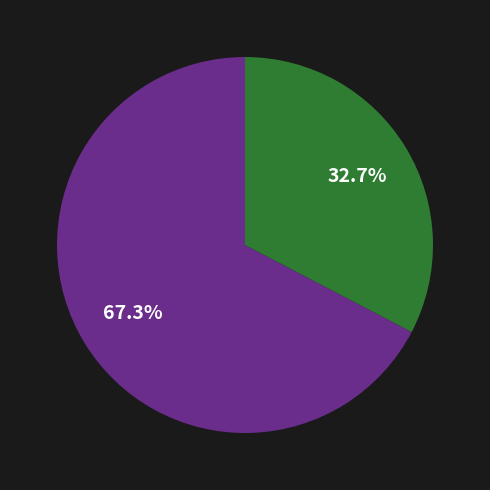

Does any single category account for the majority?

Yes